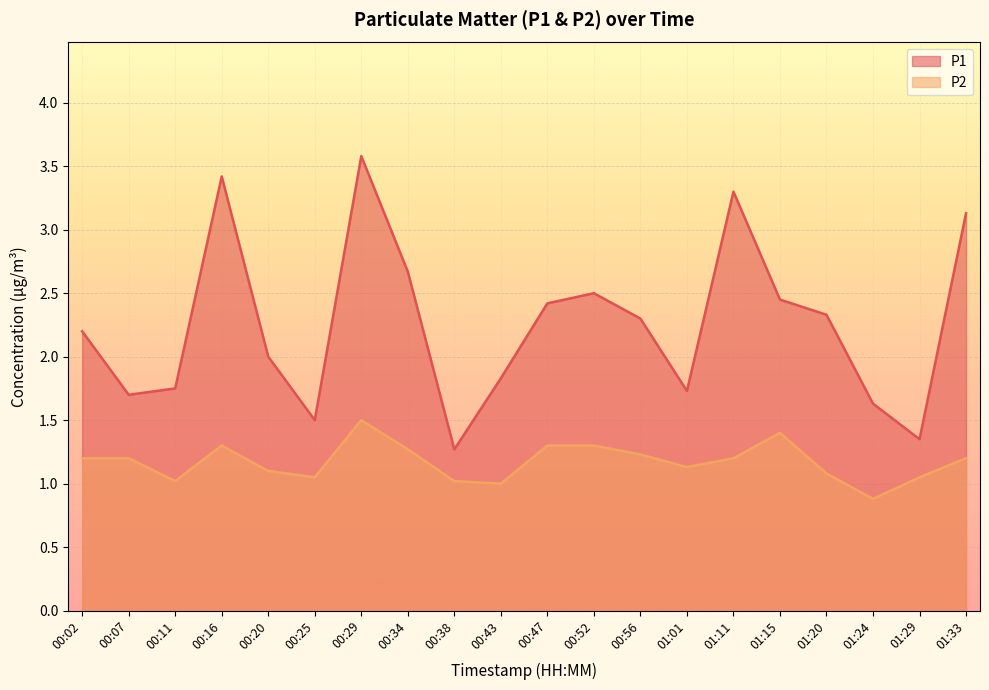

At which category does P2 reach its first local peak?

00:16